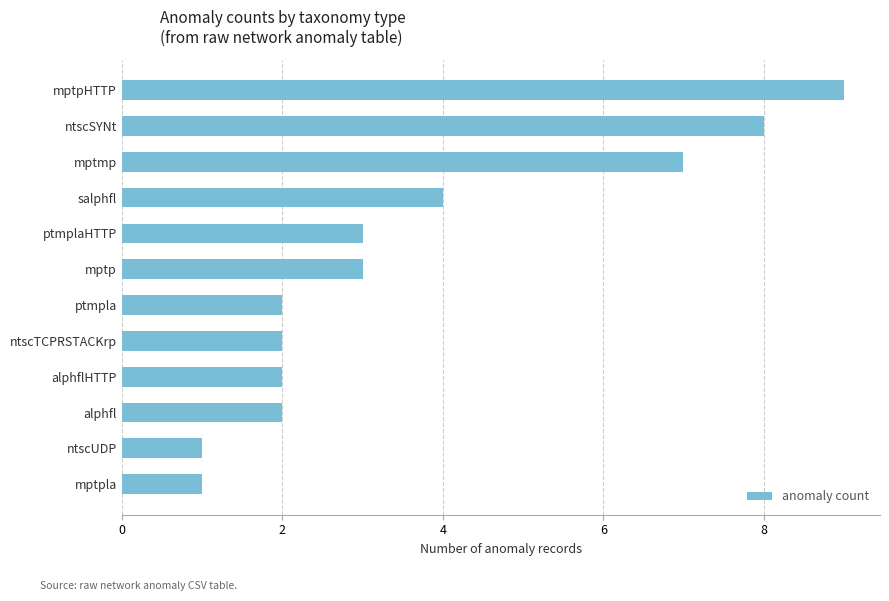

How many data points are less than 3?

6